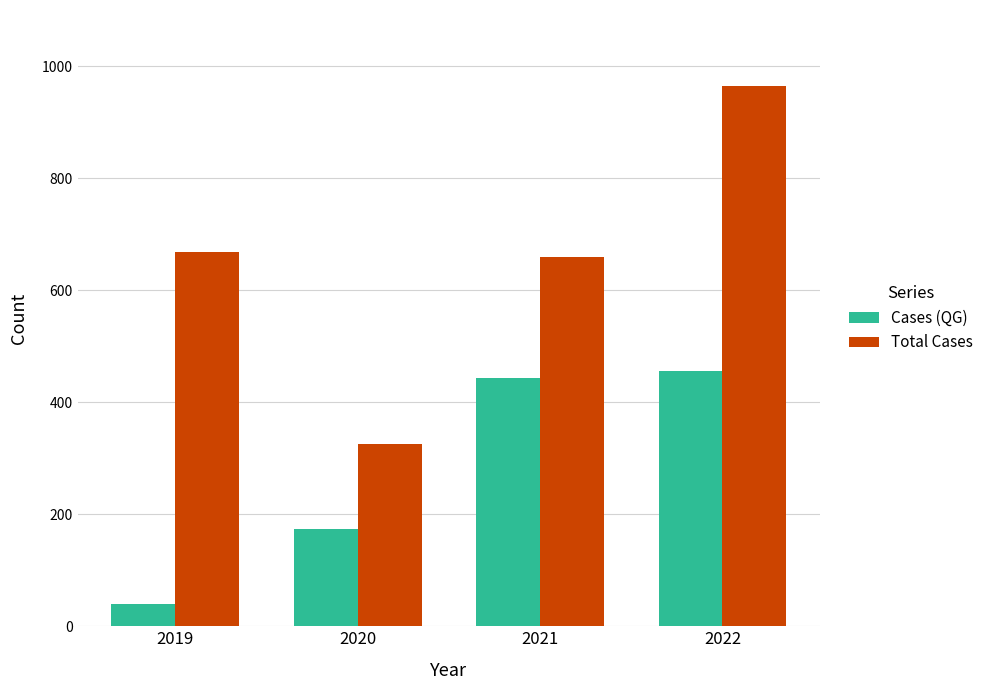

What is the difference between the highest and lowest values at 2022?

509